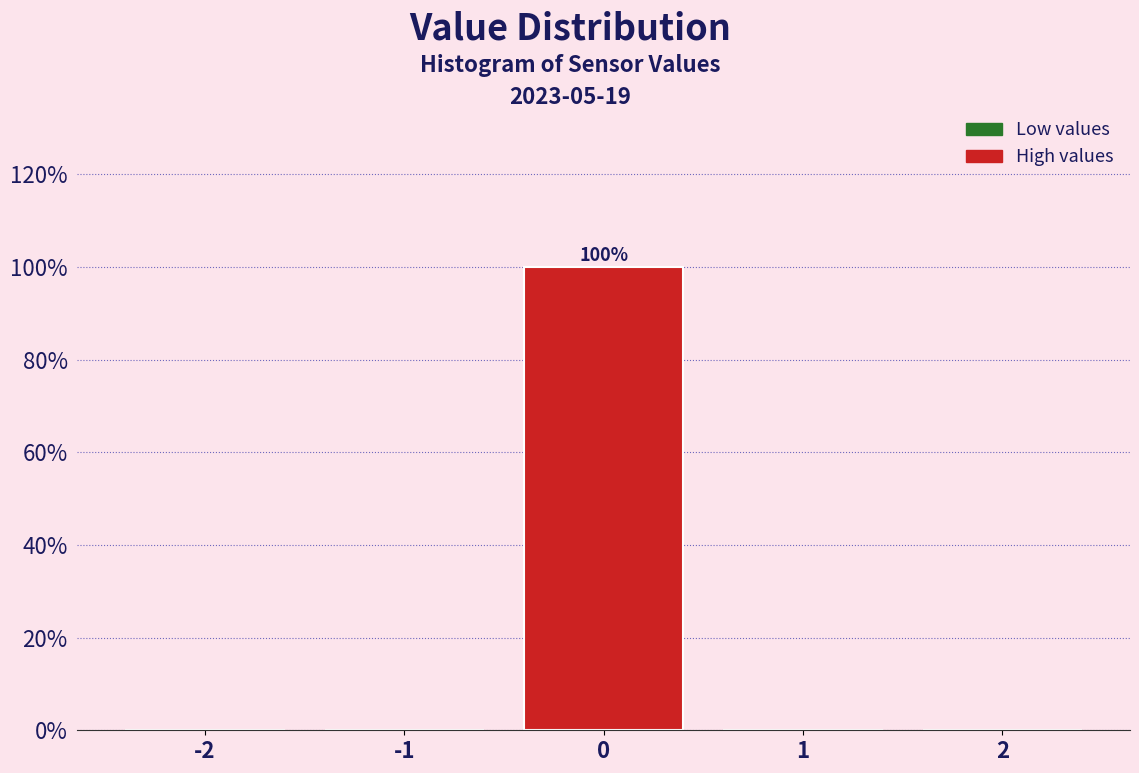

Which range on the x-axis has the tallest bar?

-0.5 to 0.5